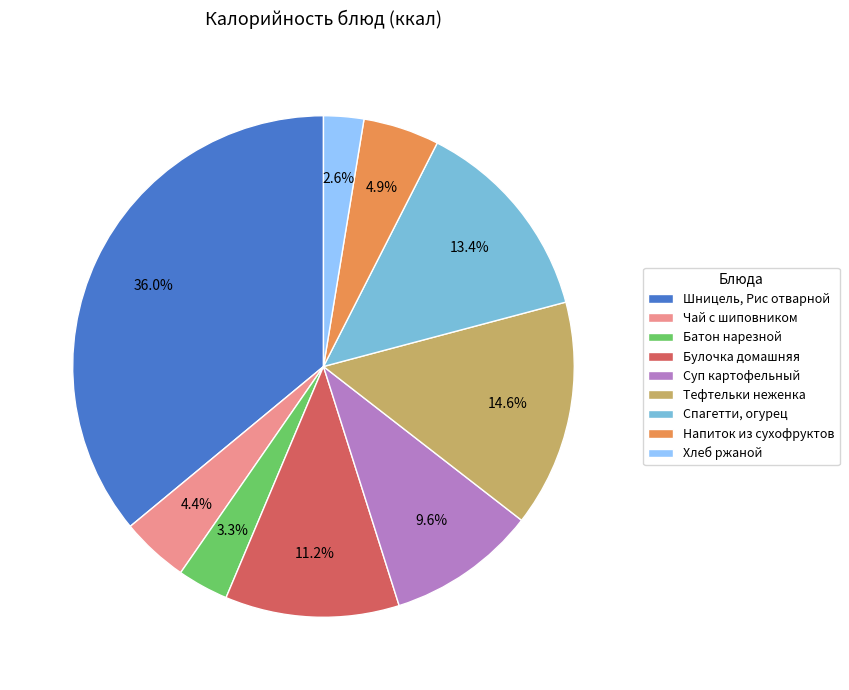

Is there any slice that represents more than half of the pie?

No